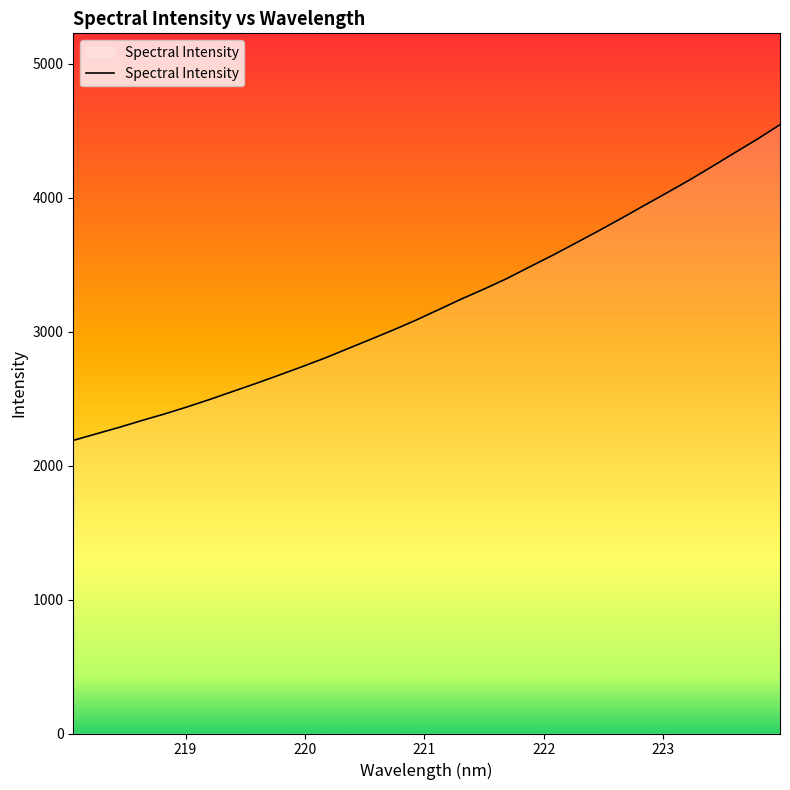

What is the average value?

3209.9